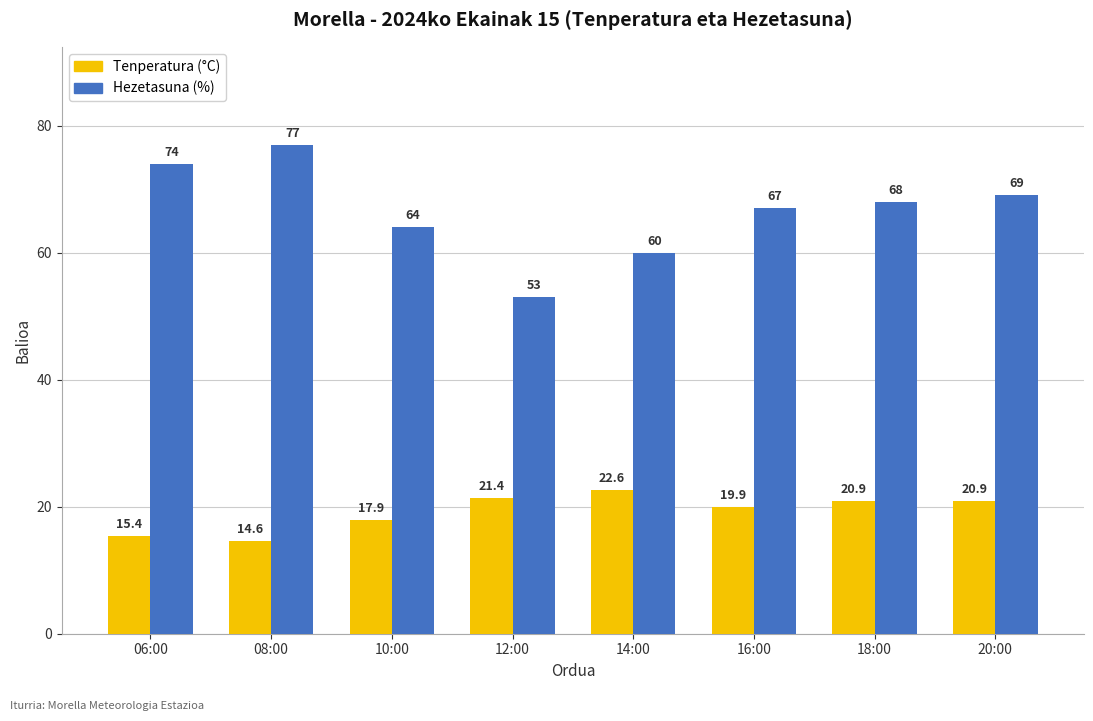

How many bars are there in total?

16